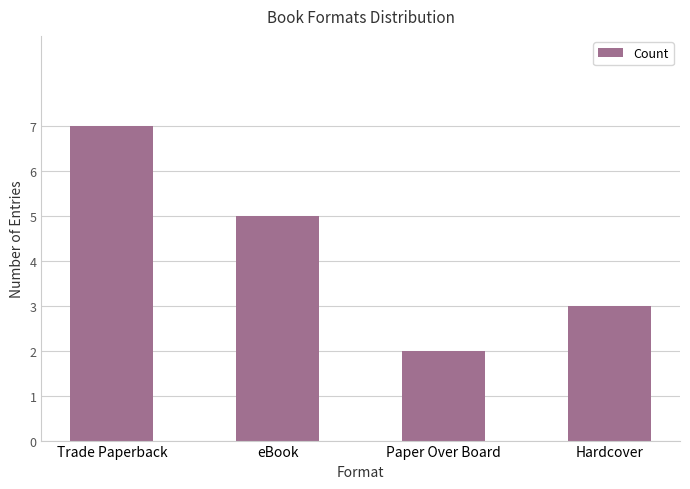

What is the ratio of the value at eBook to the value at Paper Over Board?

2.5